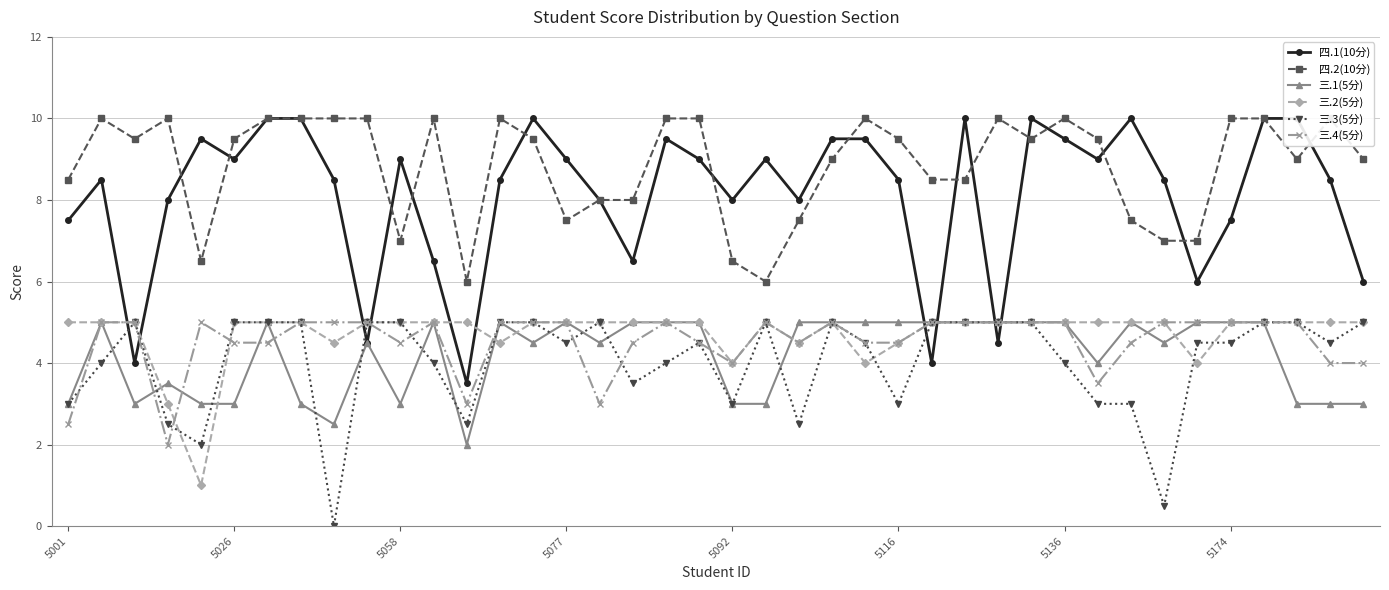

Is it true that 三.3(5分) equals 4.7 at 32?

False